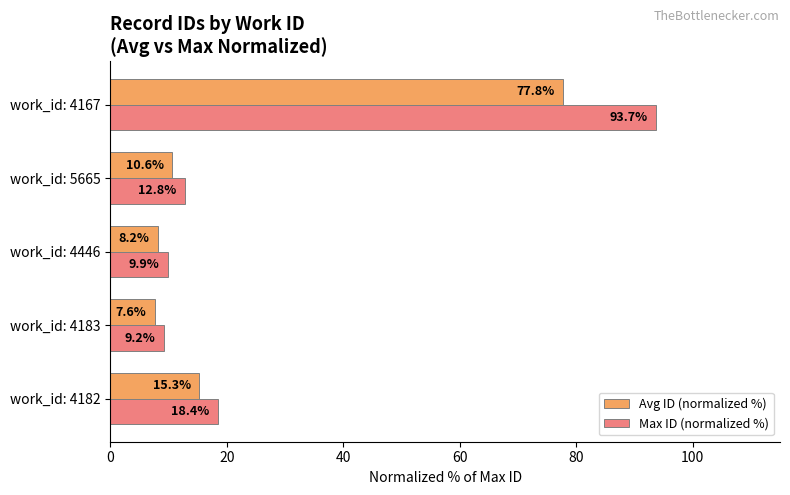

Between work_id: 4182 and work_id: 5665, which series saw the biggest shift?

Max ID (normalized %)